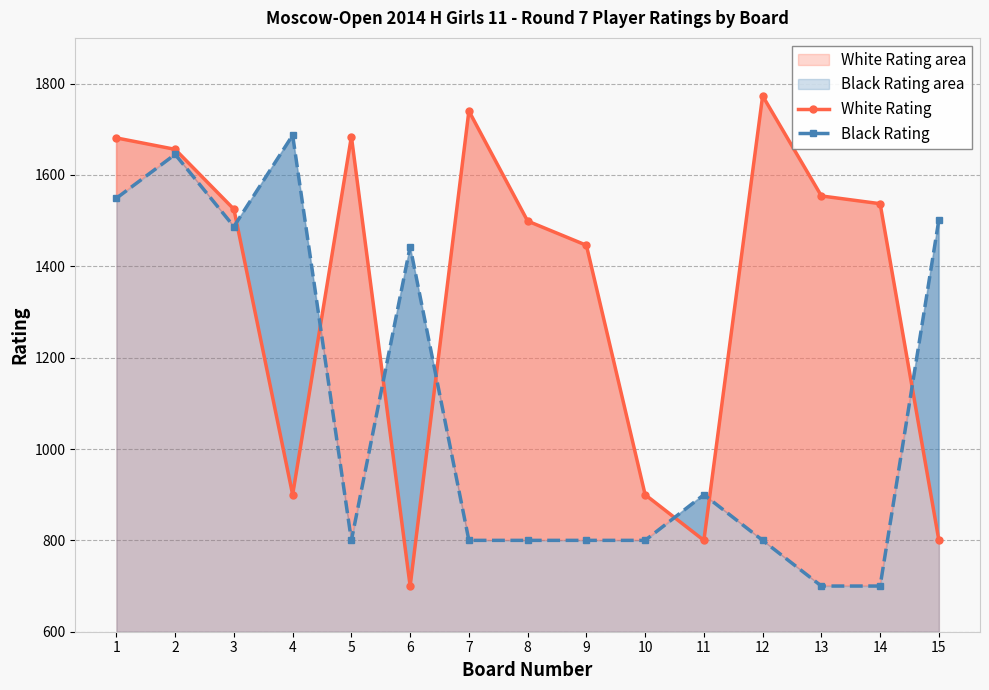

What is the difference between the second highest and minimum values in the Black Rating series?

945